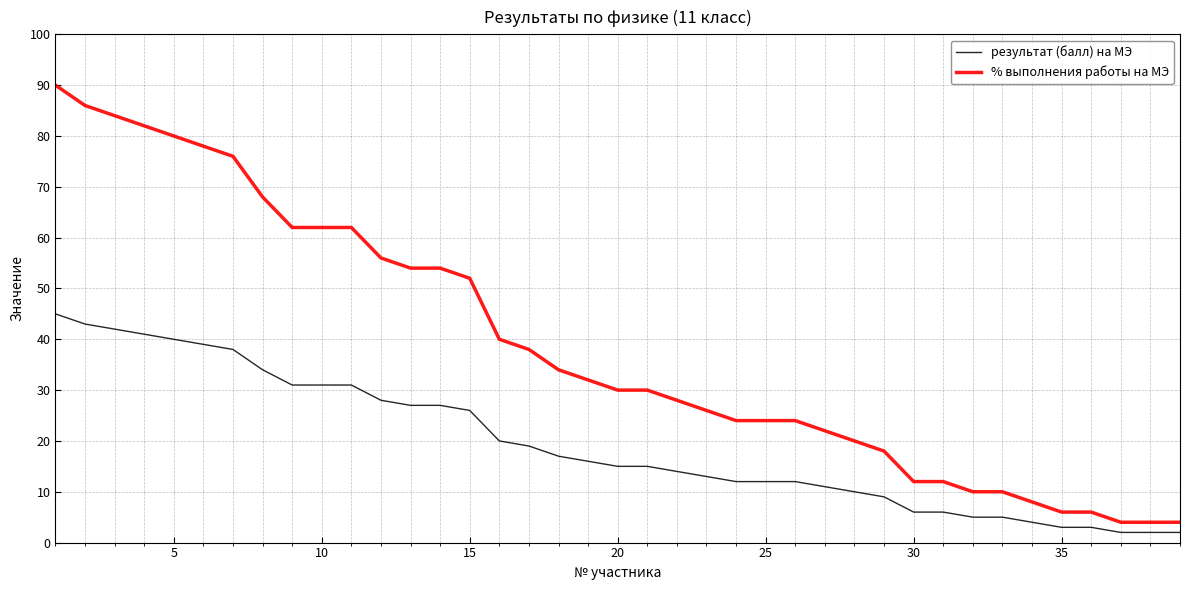

Rank the series by their maximum value, from lowest to highest.

результат (балл) на МЭ, % выполнения работы на МЭ